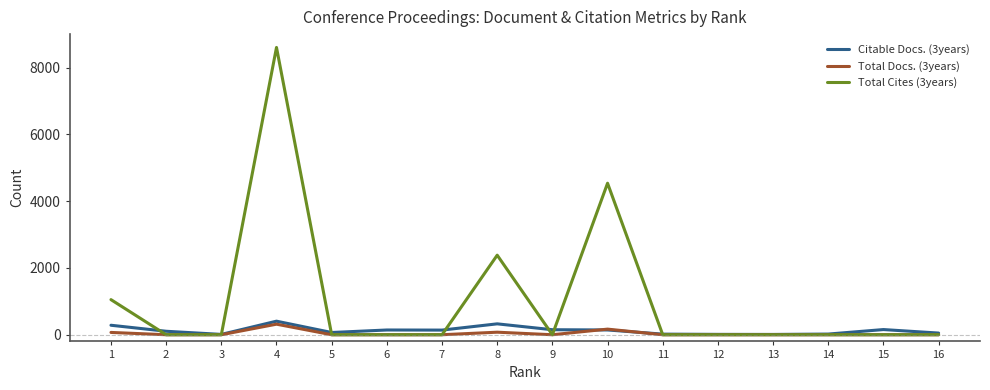

What are all the series names shown in the legend?

Citable Docs. (3years), Total Docs. (3years), Total Cites (3years)